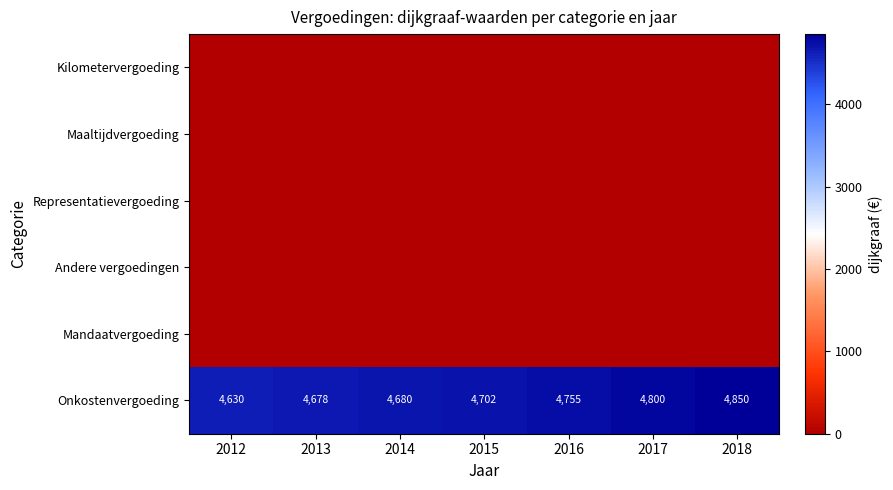

At which label is Onkostenvergoeding closest to 4740?

2016